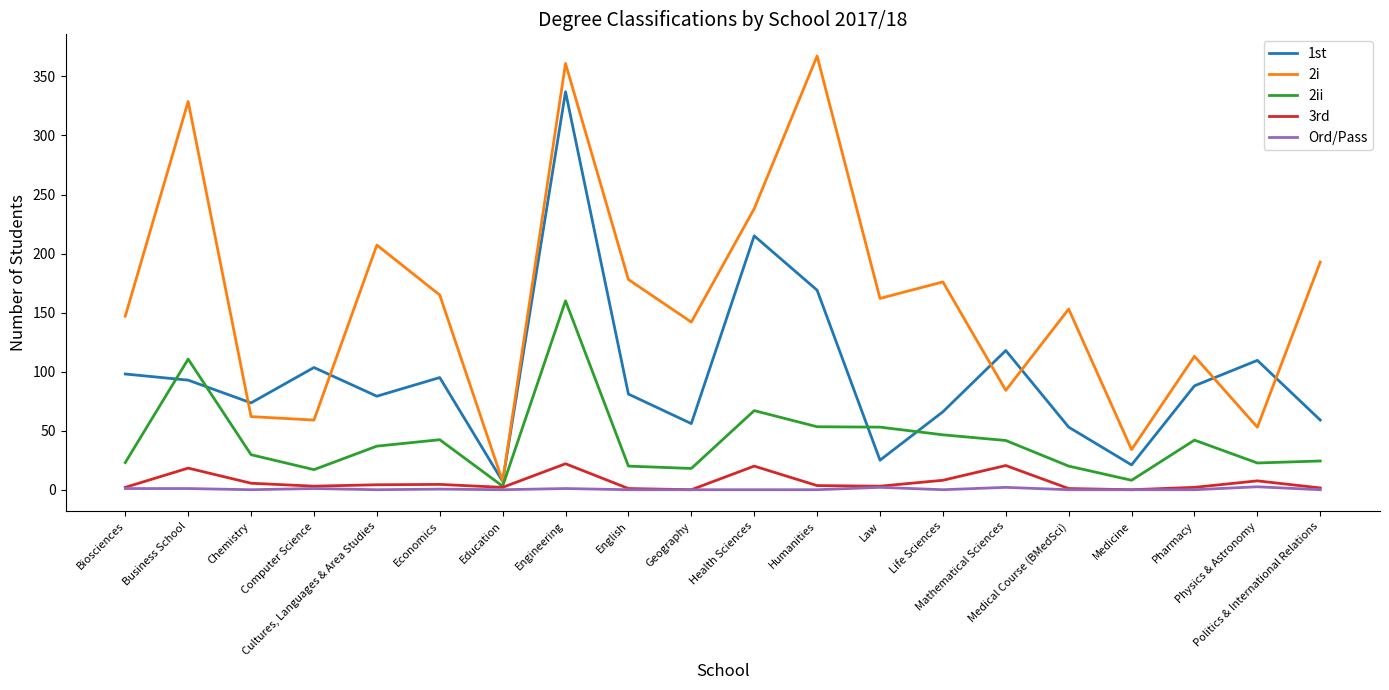

Is it true that 2ii equals 24.3 at Politics & International Relations?

True